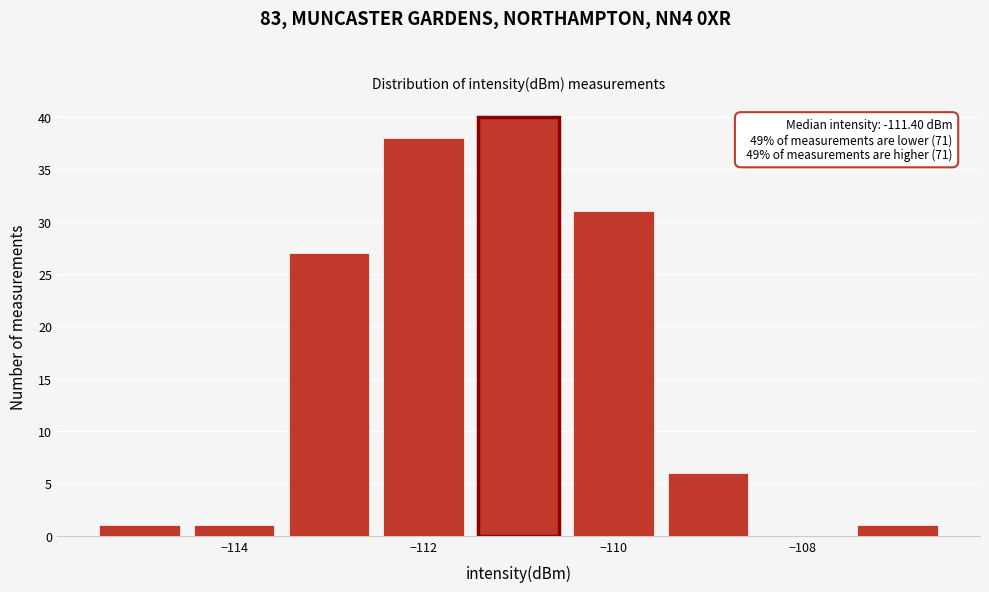

Which range on the x-axis has the tallest bar?

-111.5 to -110.5